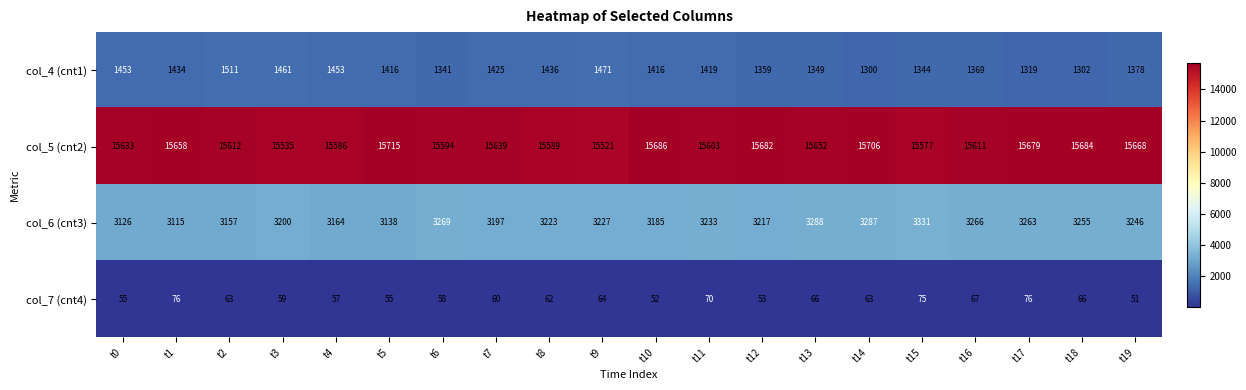

At which category is the sum across all series the highest?

t14